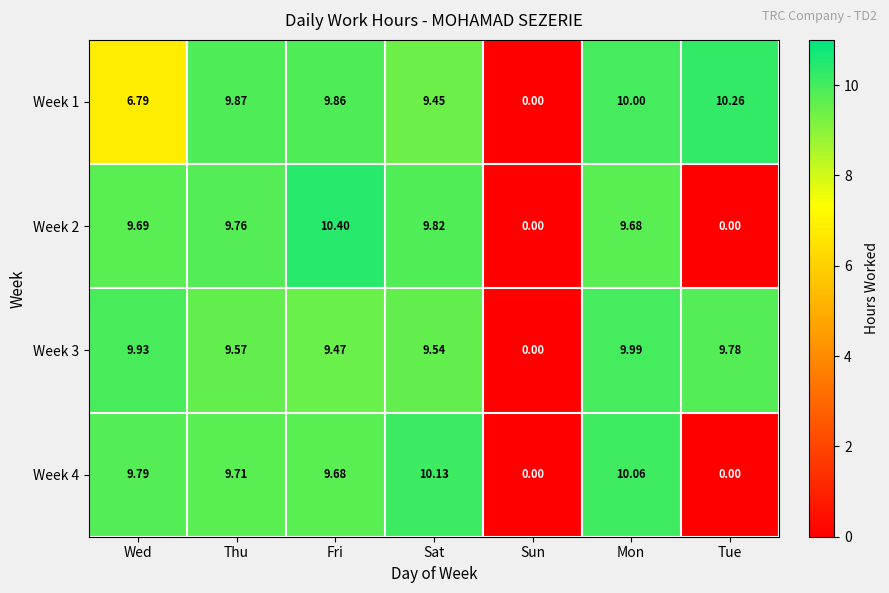

At which label does Week 3 reach its minimum?

Sun